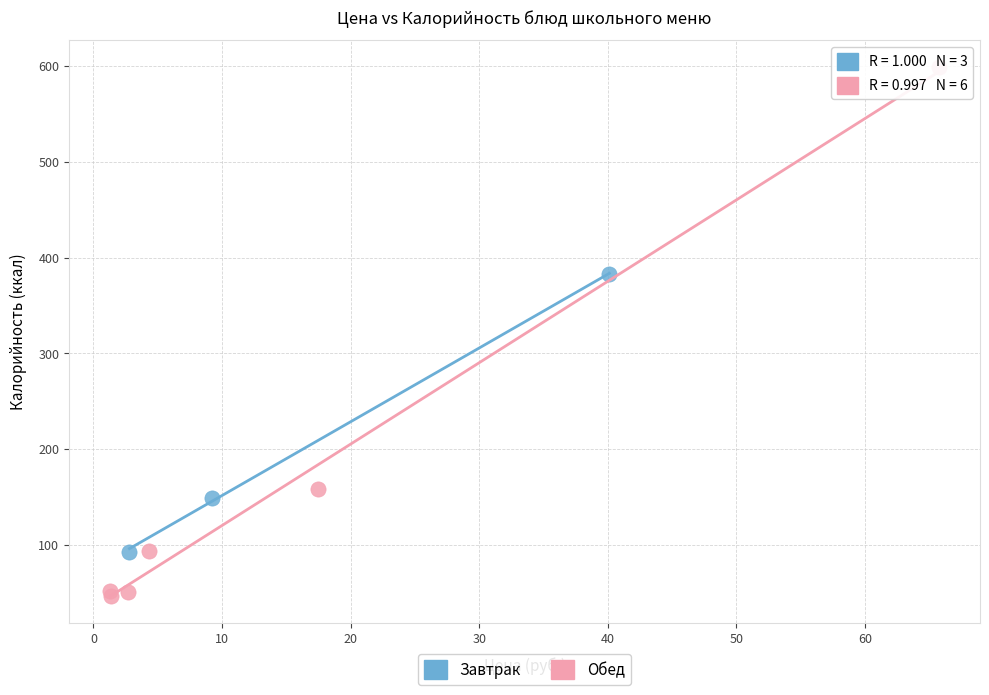

Which series contains the highest Y value?

Обед